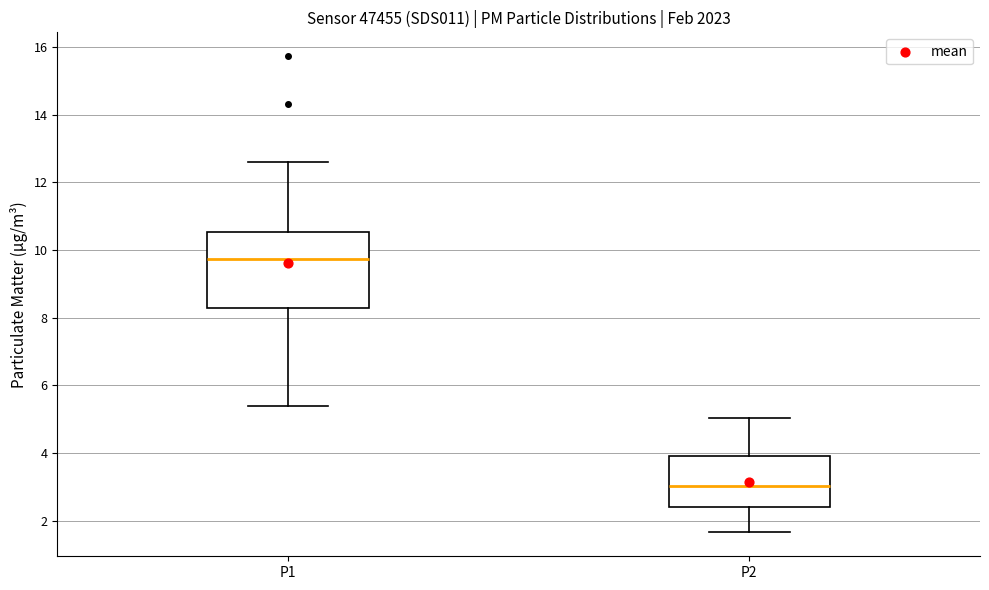

Reading left to right, read every box against the y-axis: the position of its median line, the range the box covers, and the ends of its whiskers. The values are not printed on the chart, so give them approximately, as read against the axis.

P1: median 9.8, box 8.2 to 10.6, whiskers 5.4 to 12.6
P2: median 3.0, box 2.4 to 4.0, whiskers 1.6 to 5.0